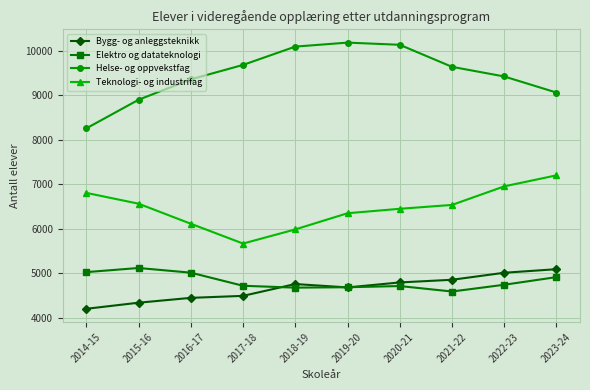

Which series ends up on top after the final intersection of Bygg- og anleggsteknikk and Elektro og datateknologi?

Bygg- og anleggsteknikk